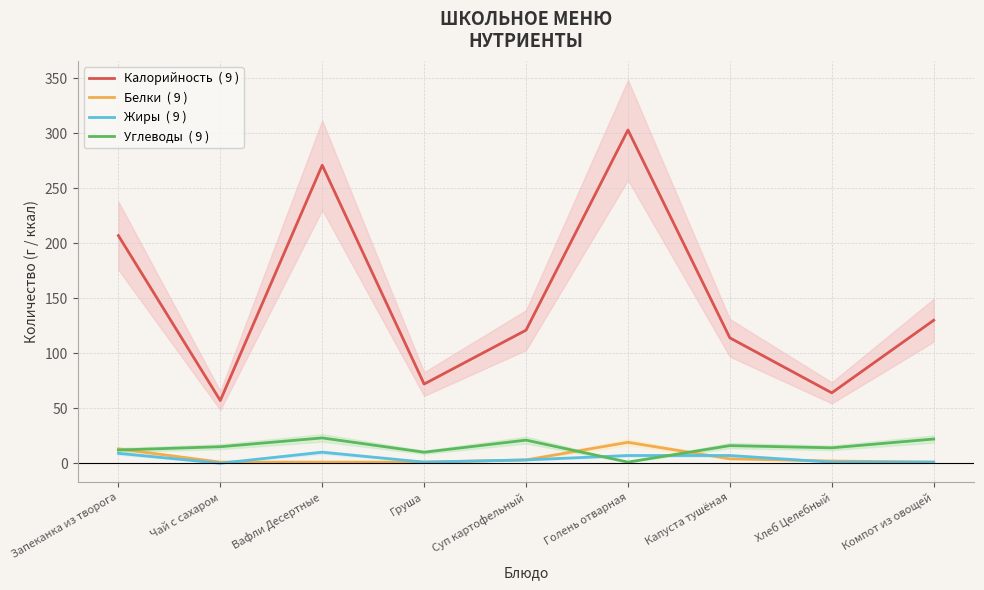

What is the average value of the Углеводы  ( 9 ) series?

15